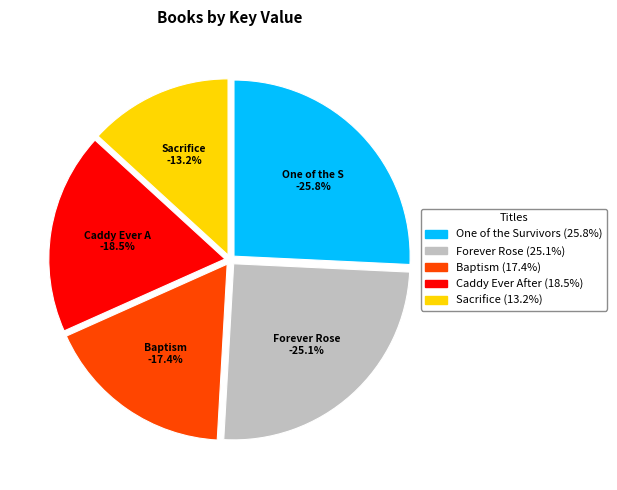

Which category has the smallest portion of the pie?

Sacrifice